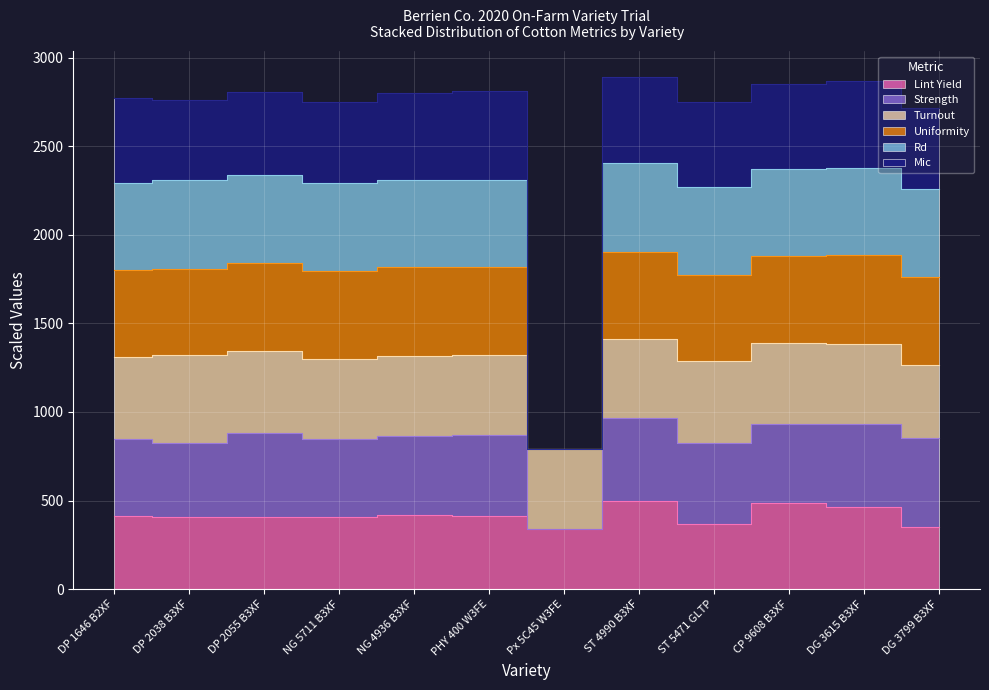

True or false: Strength has a value of 1611.9 at CP 9608 B3XF.

False